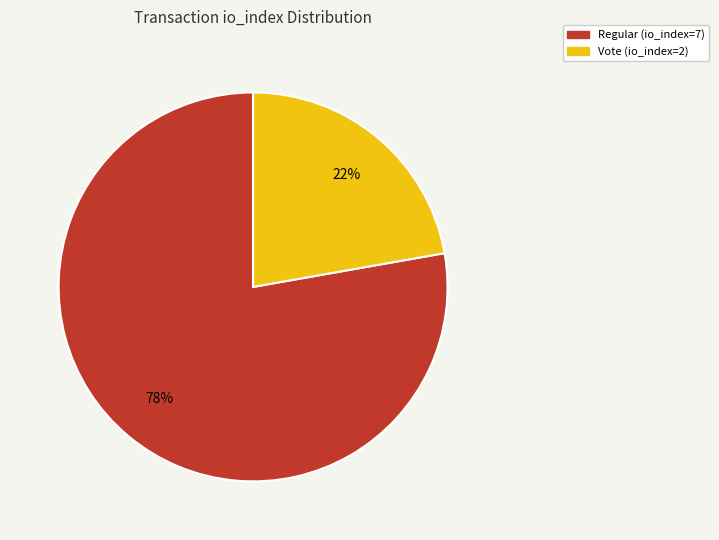

Which slice is the largest?

Regular (io_index=7)